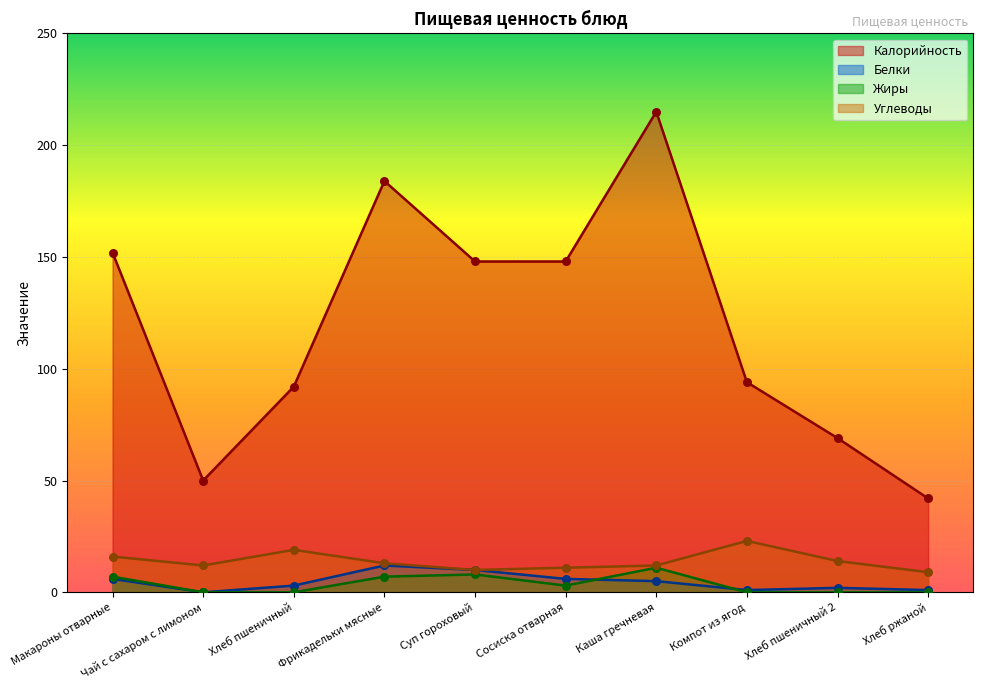

What are all the series names shown in the legend?

Калорийность, Белки, Жиры, Углеводы